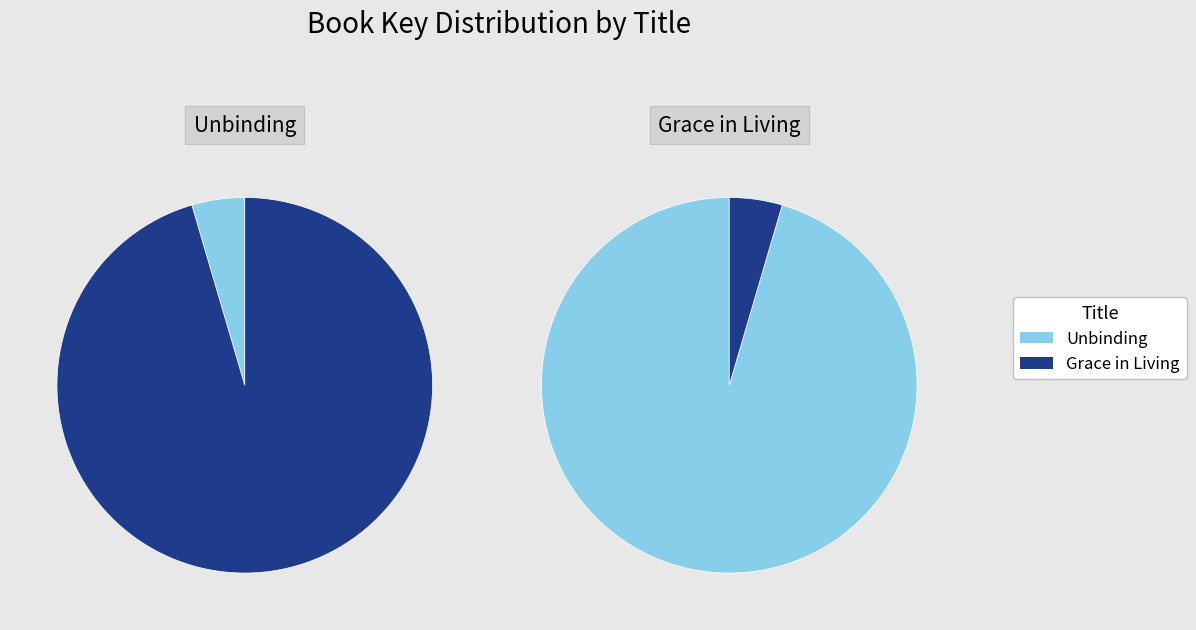

To the nearest percent, what is the difference between the Unbinding and Grace in Living slice percentages?

91%